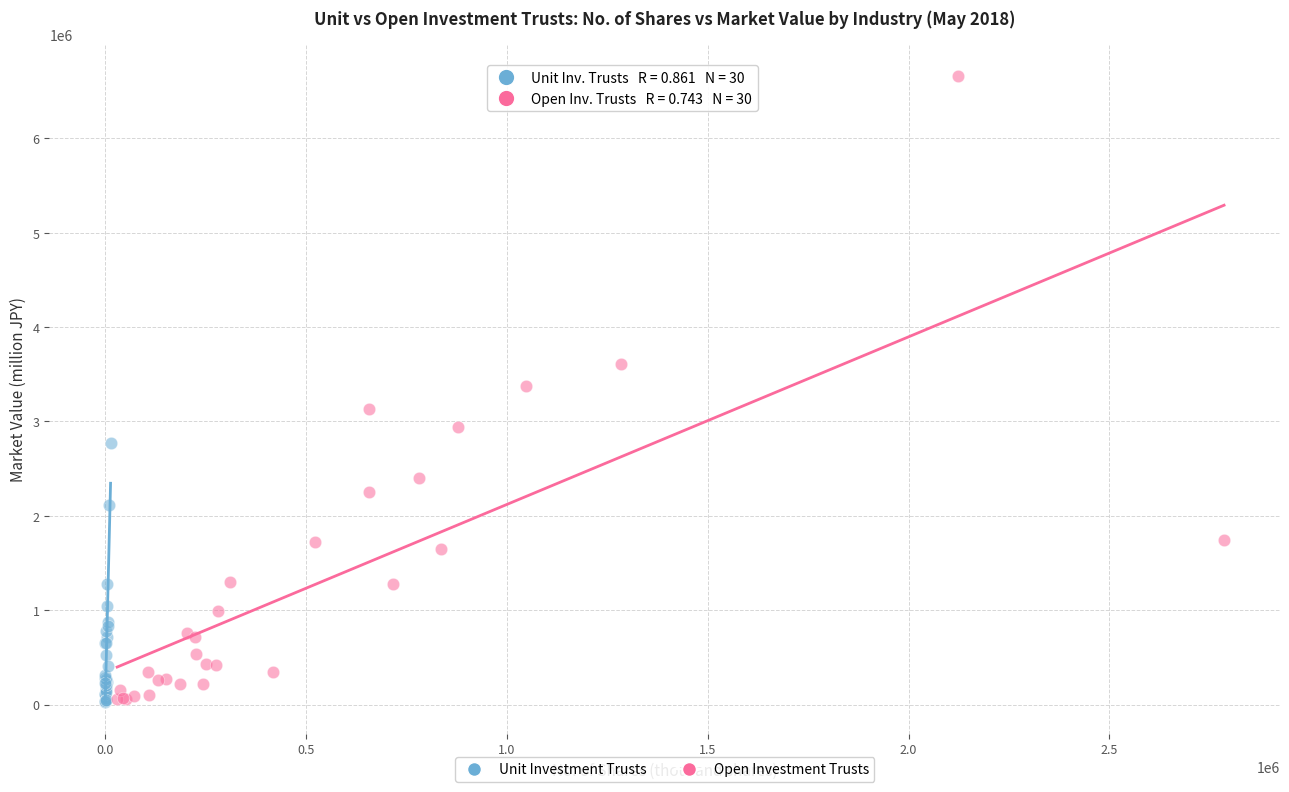

Which series has the widest spread of Y values?

Open Investment Trusts